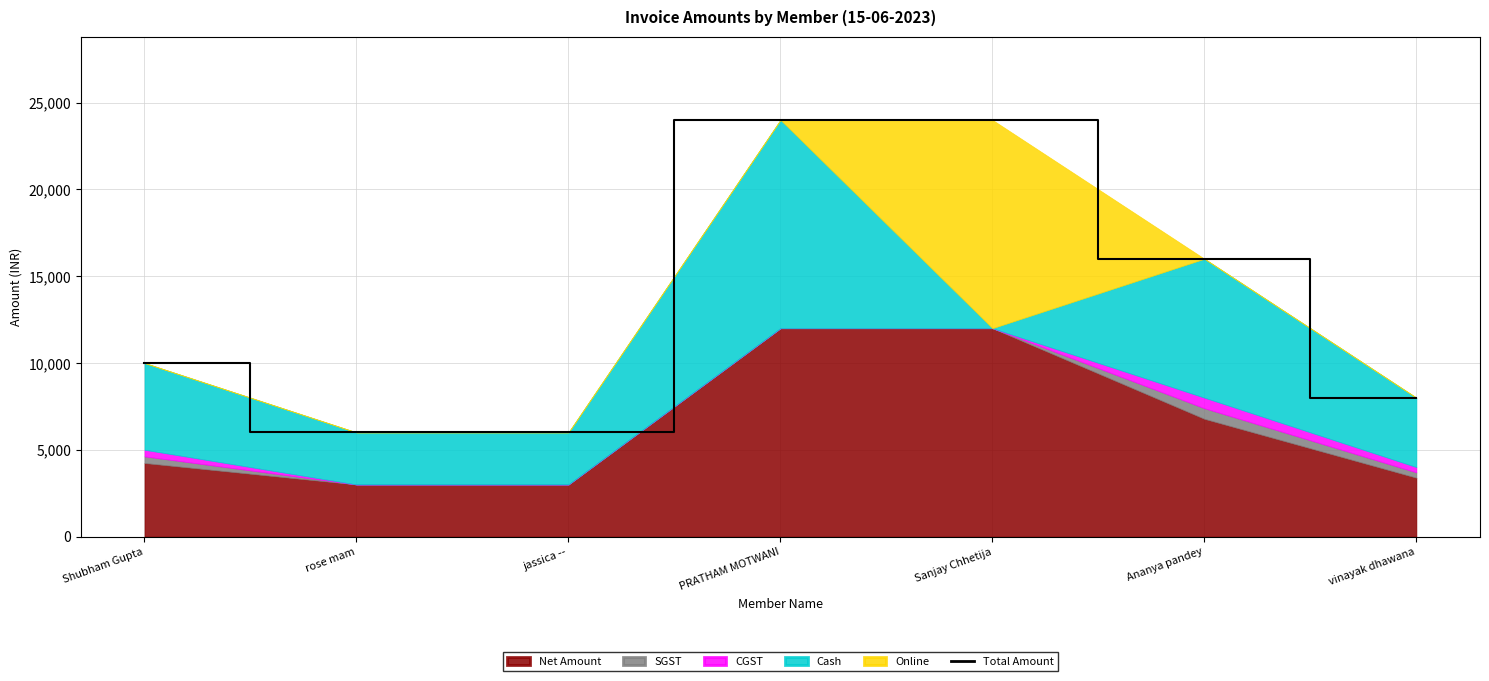

True or false: there are more than 1 points higher than both neighbors.

False